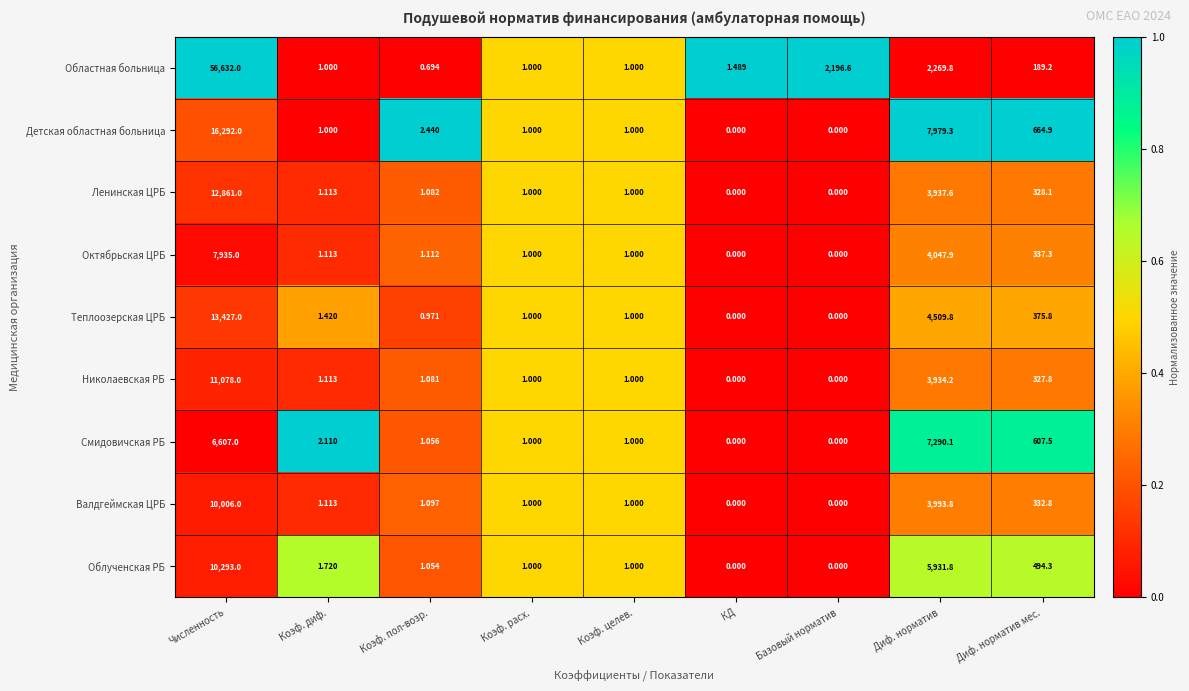

At how many categories does at least one series exceed 0?

9